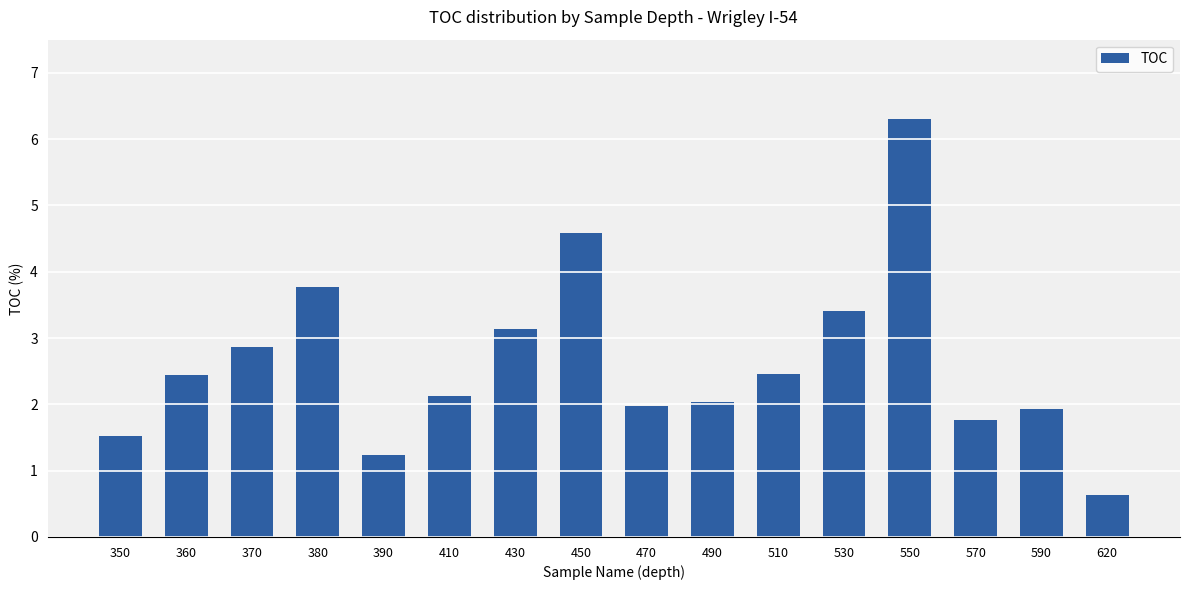

What value does the data have at 450?

4.6